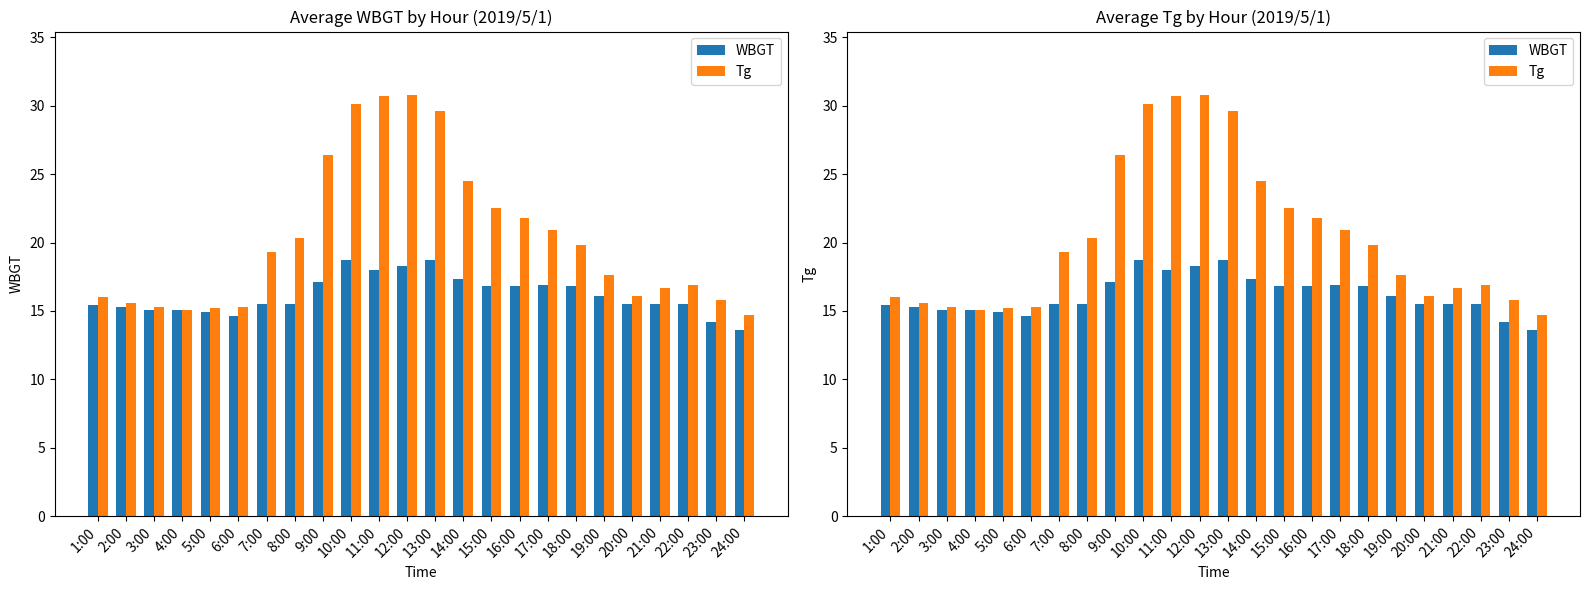

At how many categories does at least one series exceed 22?

7